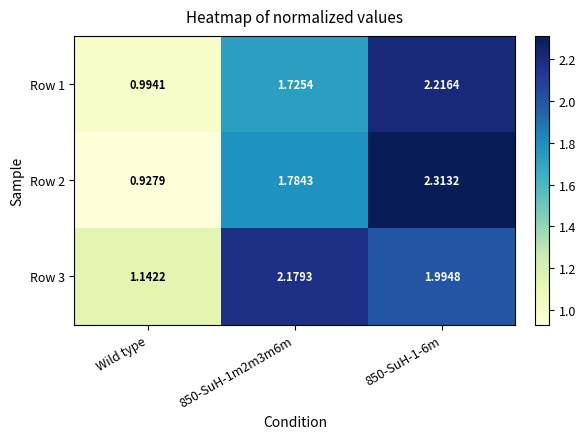

At which label is Row 2 closest to 1?

Wild type